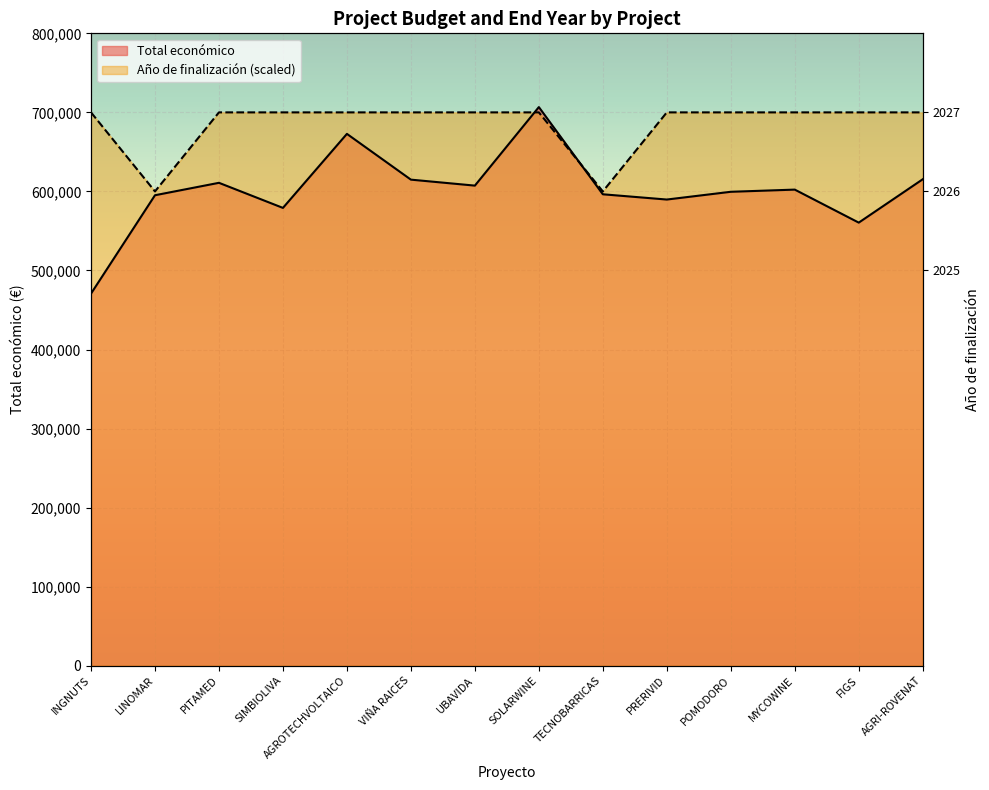

What is the spread (max minus min) of values at POMODORO?

100460.0